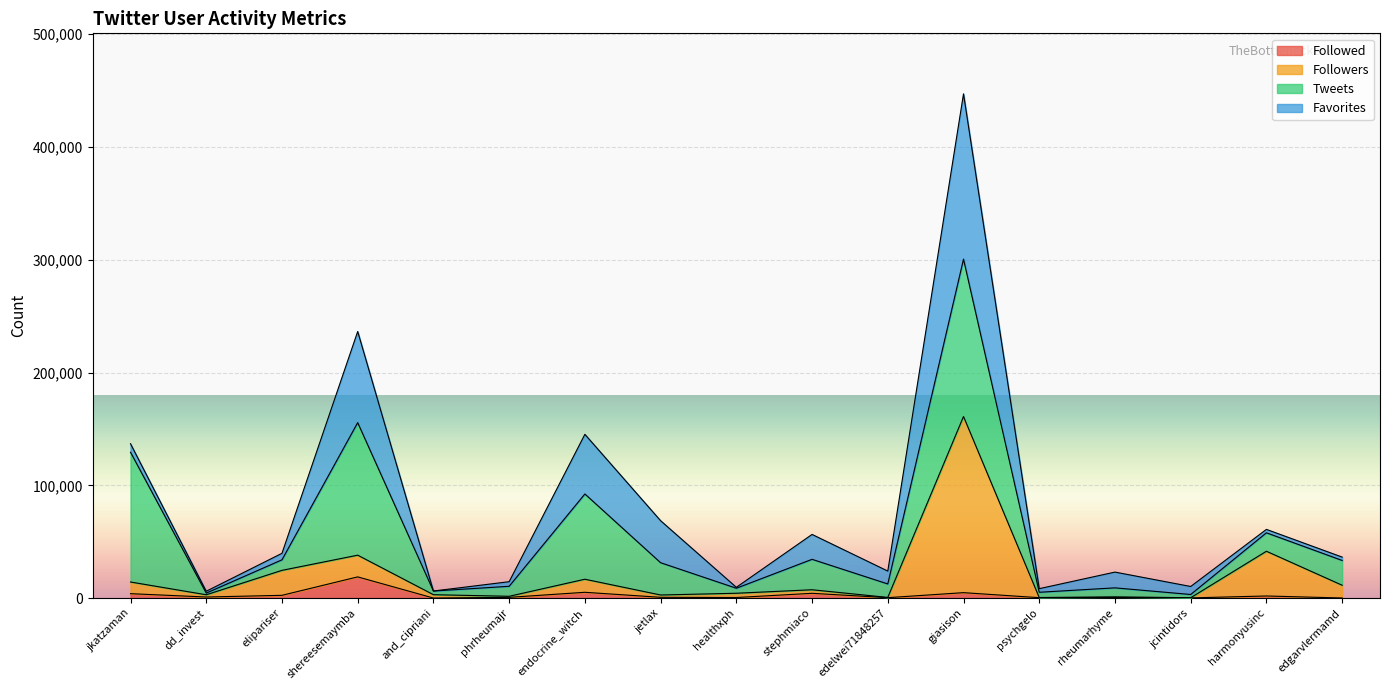

Which label corresponds to the smallest value in the chart?

and_cipriani